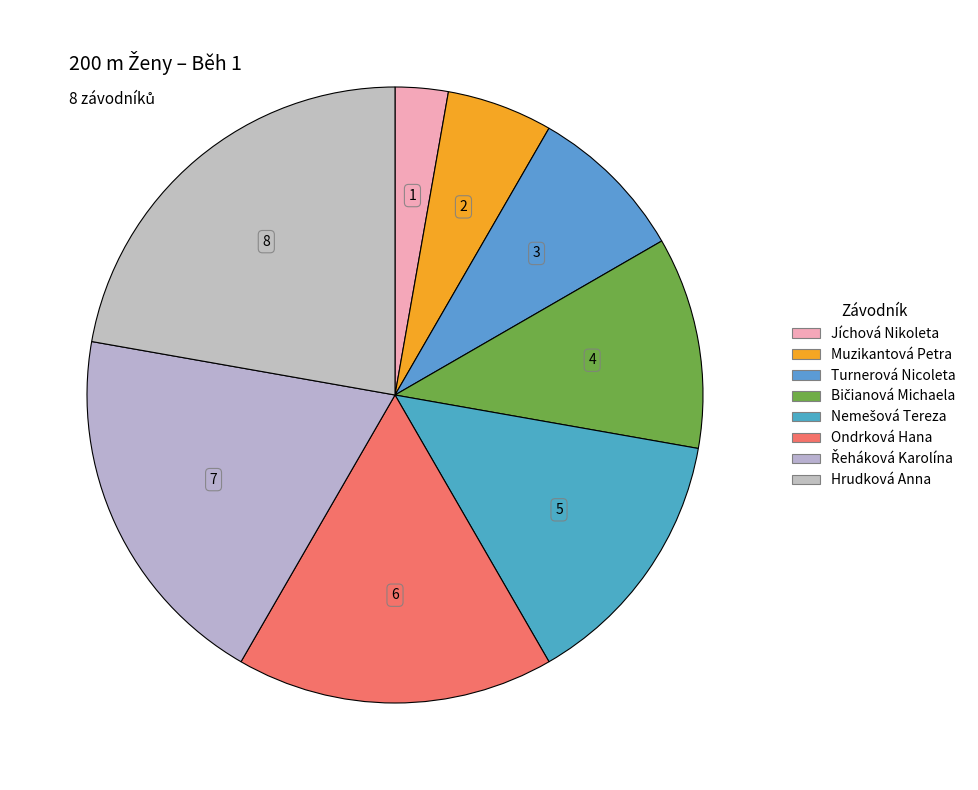

The Bičianová Michaela slice represents 11% of the pie. True or false?

True